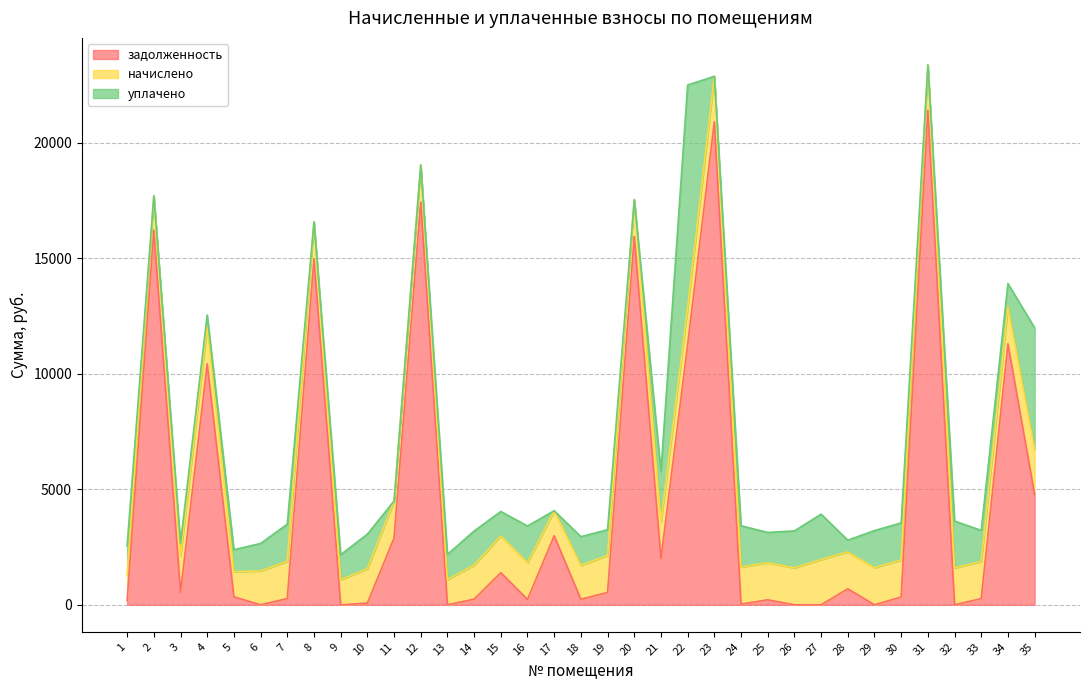

What is the average value of the задолженность series?

4518.7